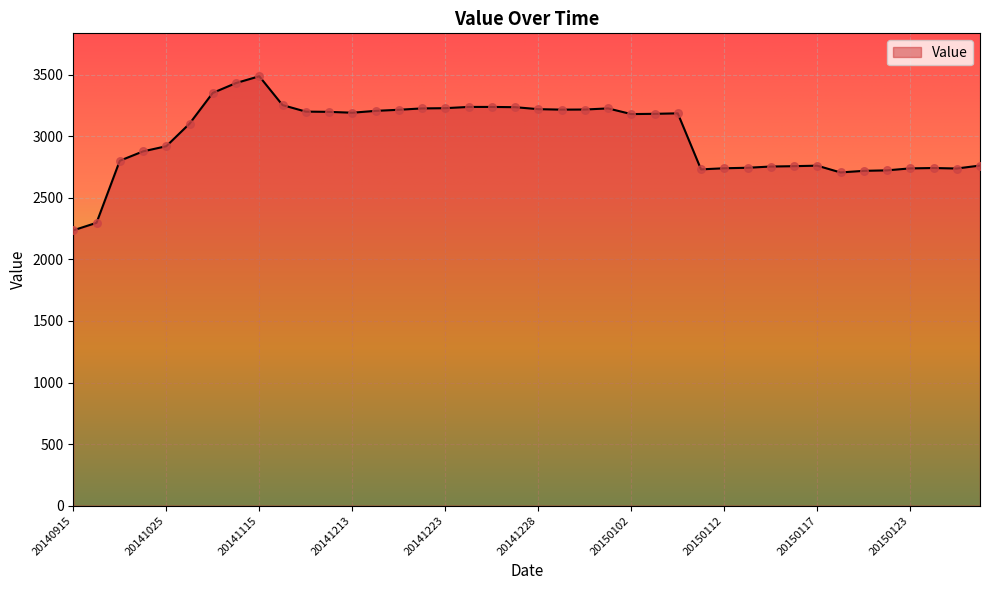

What is the difference between the maximum and minimum values?

1251